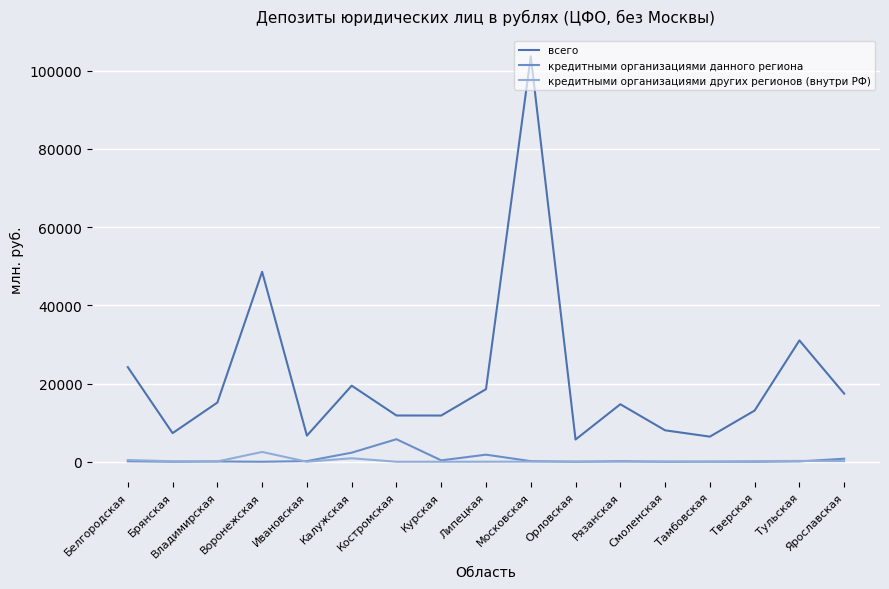

Rank the series at Костромская from highest to lowest value.

всего, кредитными организациями данного региона, кредитными организациями других регионов (внутри РФ)